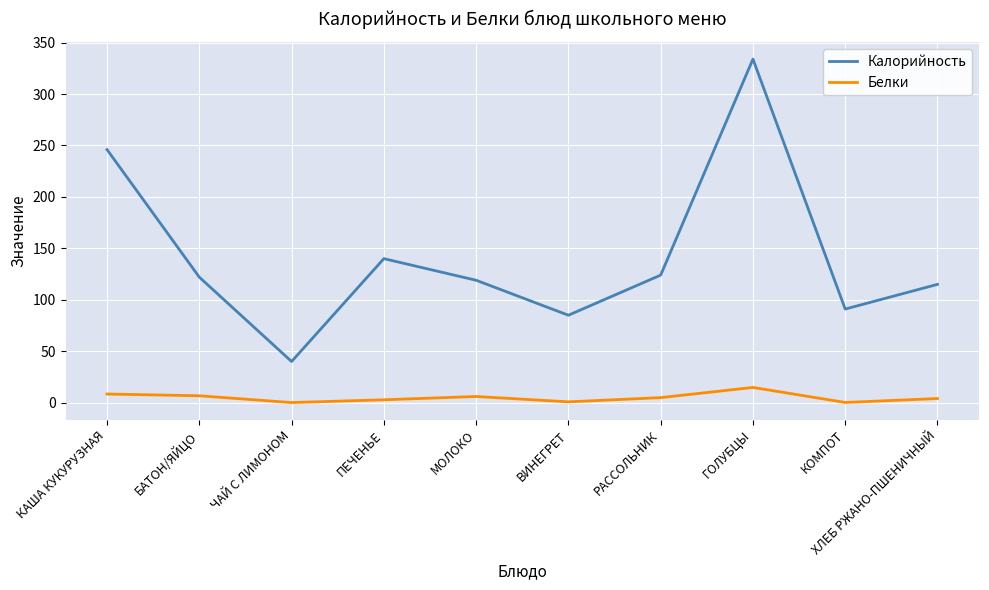

At how many categories does at least one series exceed 38?

10